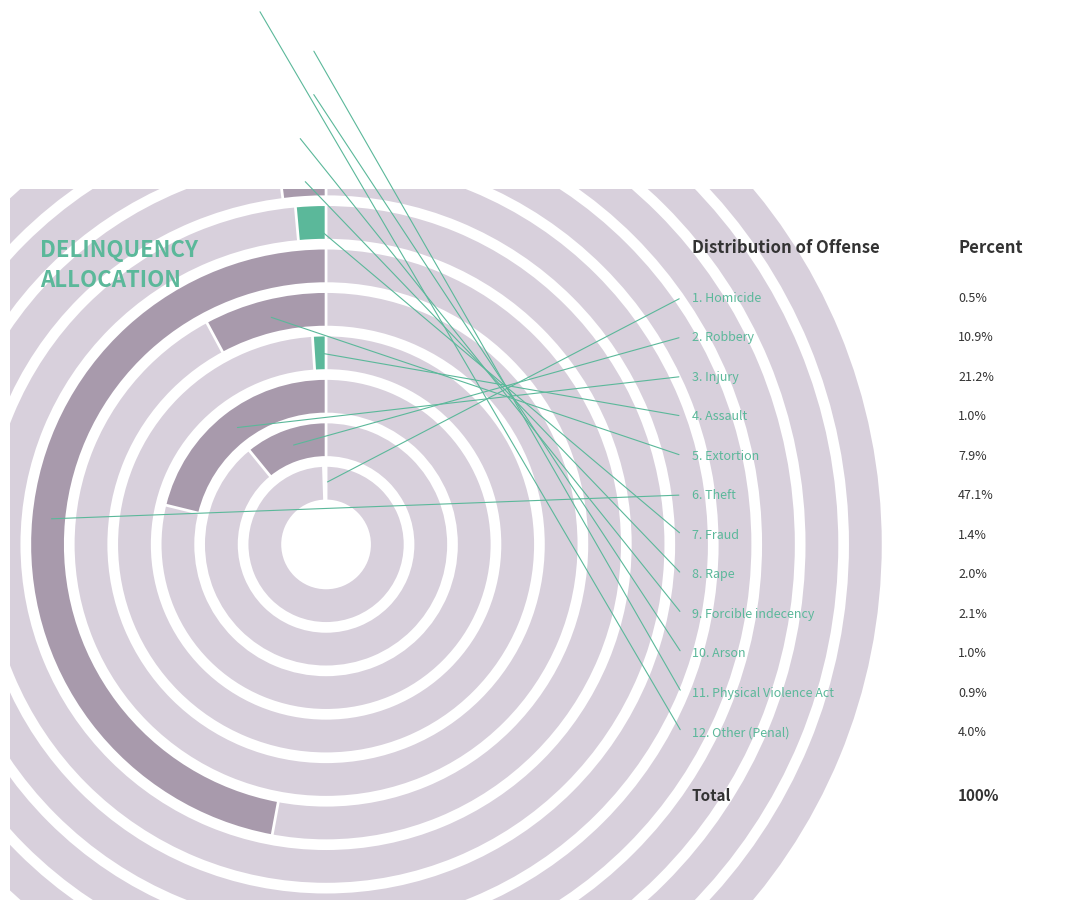

Is it true that Physical Violence Act is 1% of the pie?

True